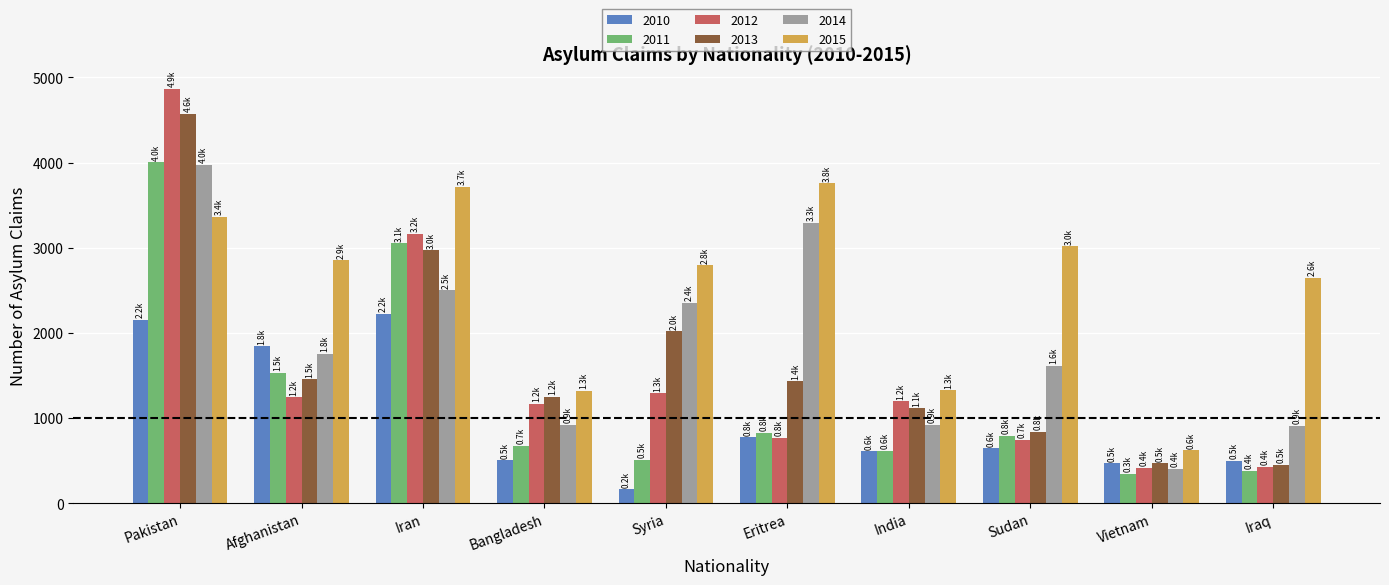

At Syria, list the series in order from smallest to largest.

2010, 2011, 2012, 2013, 2014, 2015